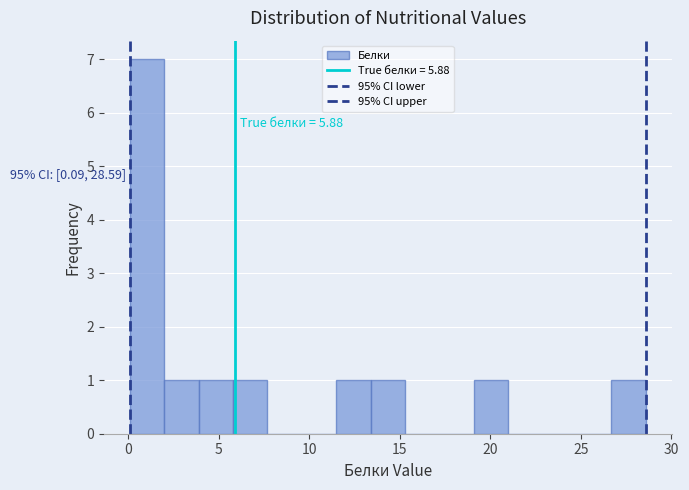

Around what value on the x-axis is the tallest bar? Give the approximate position of its centre, as read against the axis.

1.0